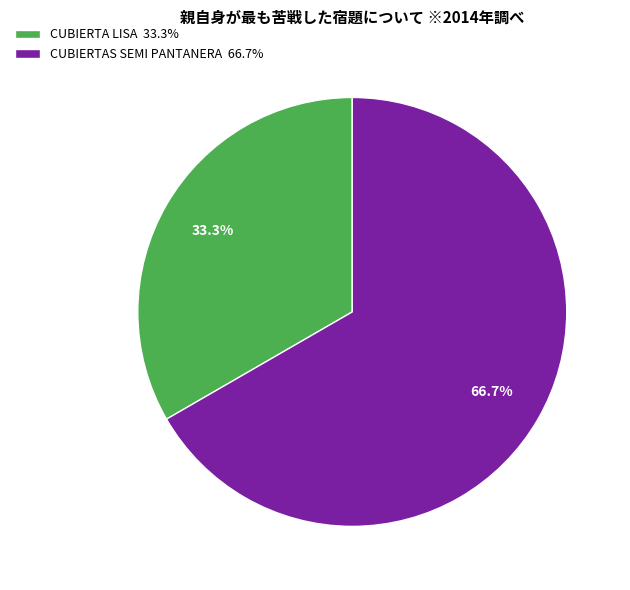

How many segments does this pie chart have?

2